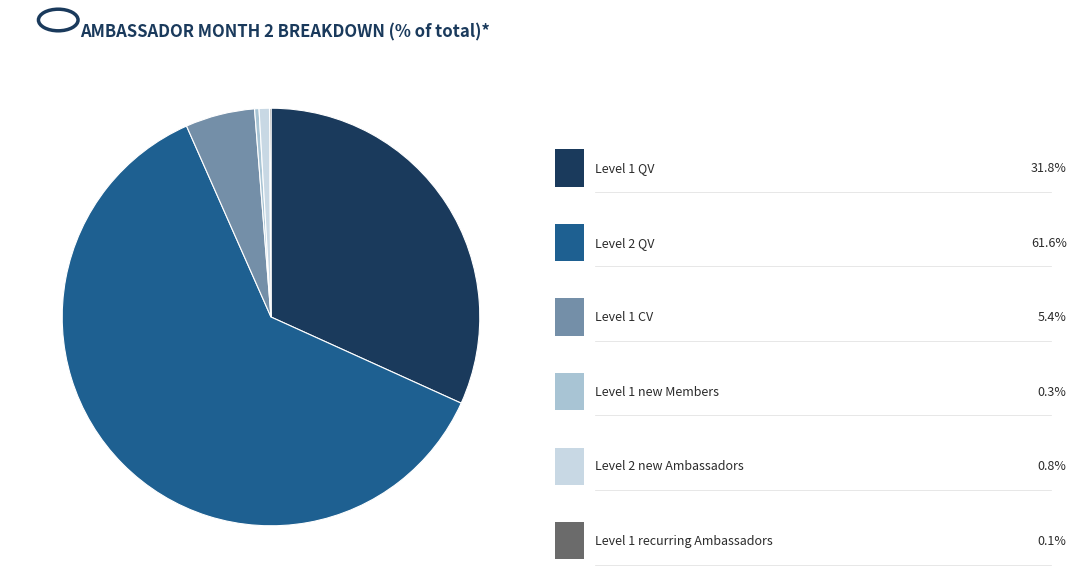

Is there a majority slice in this chart?

Yes